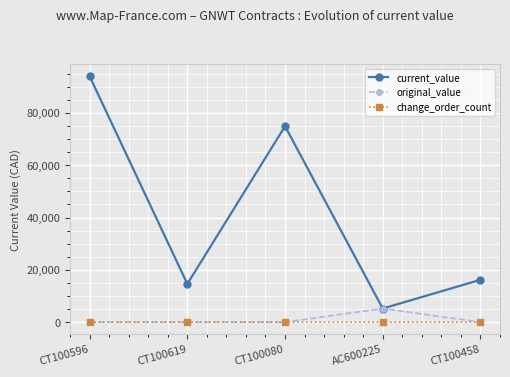

True or false: change_order_count and current_value intersect in this chart.

False